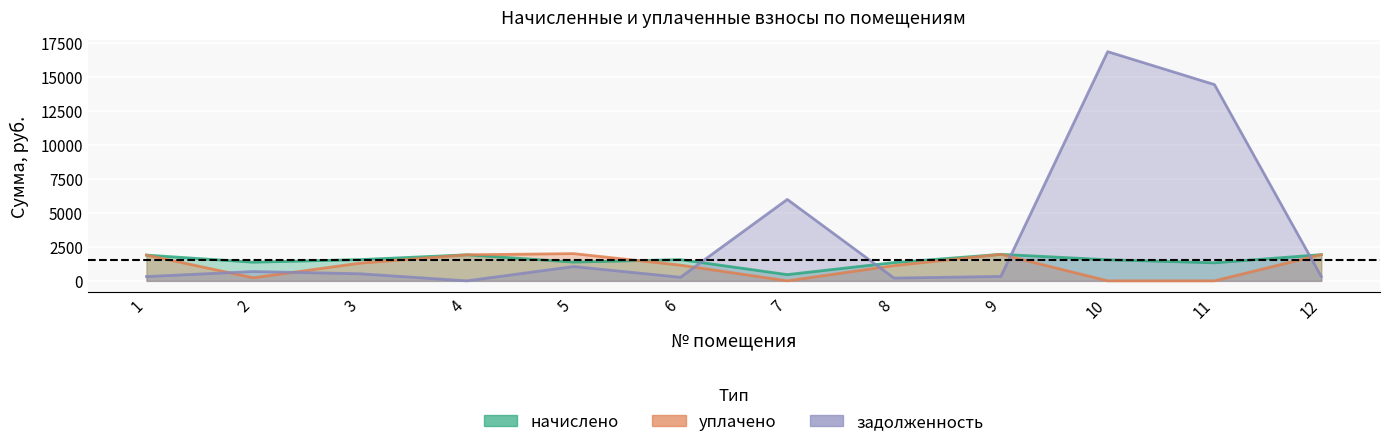

Which category has the lowest value across all series?

7